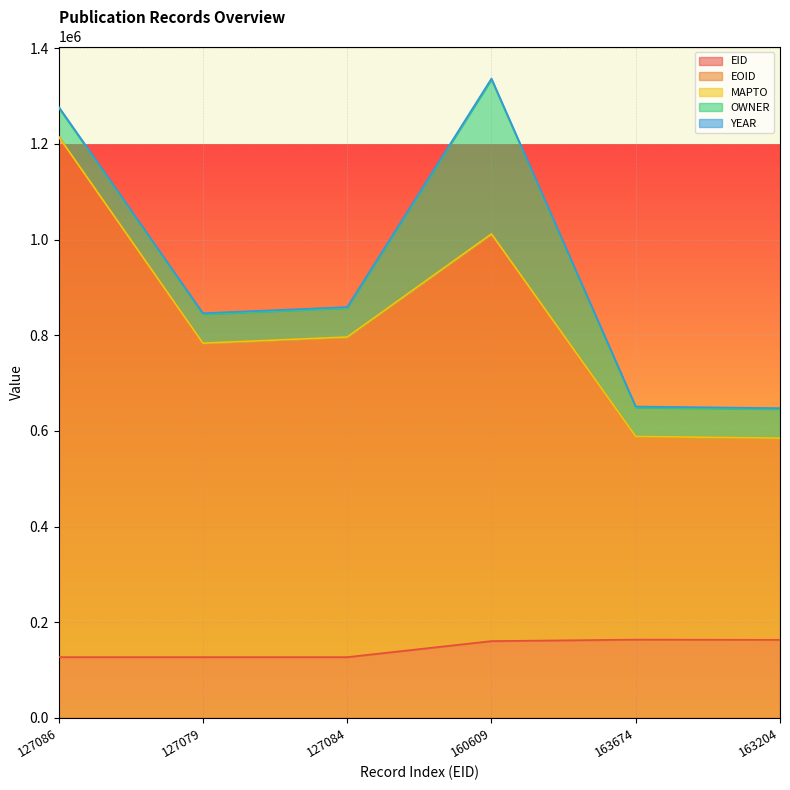

Where is EID nearest to the value 145376?

160609